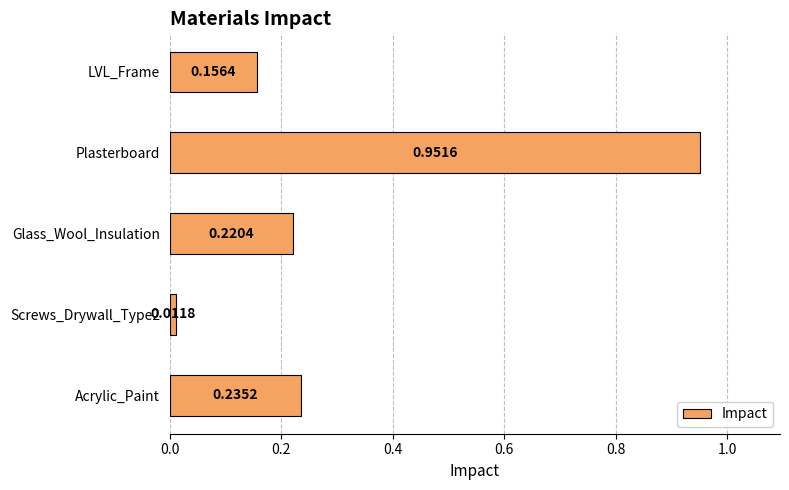

Which has a higher value, Glass_Wool_Insulation or Plasterboard?

Plasterboard